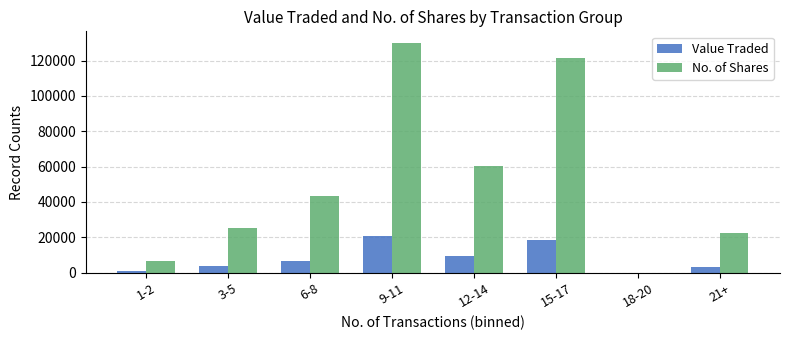

What is the sum of all No. of Shares values?

409126